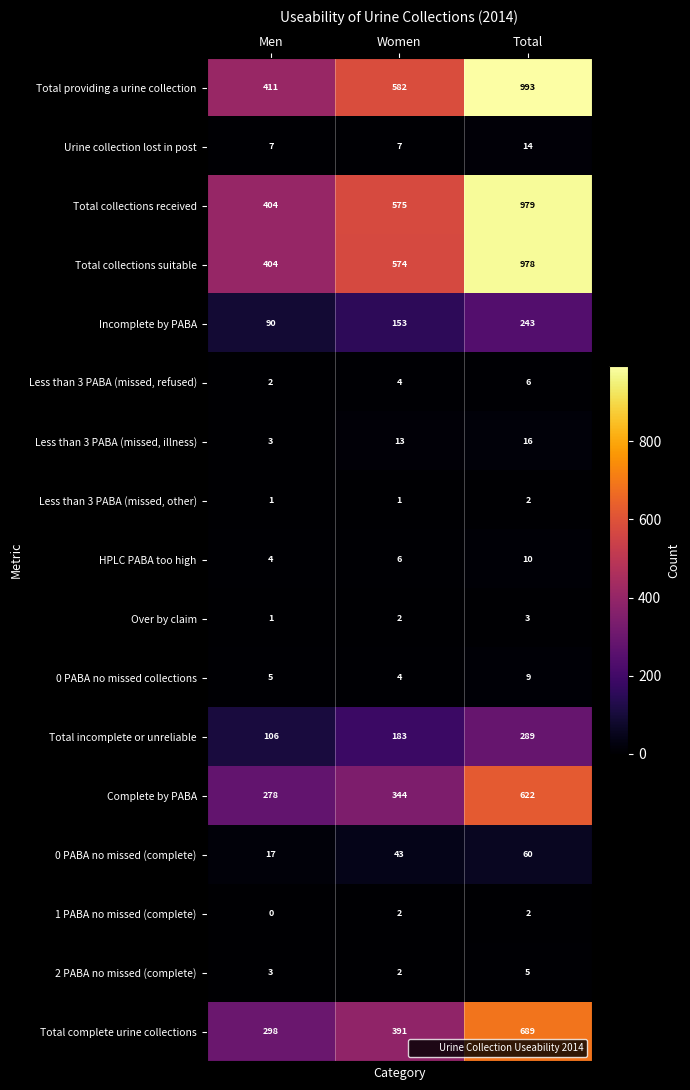

Which category has the highest value in the Total collections received series?

Total